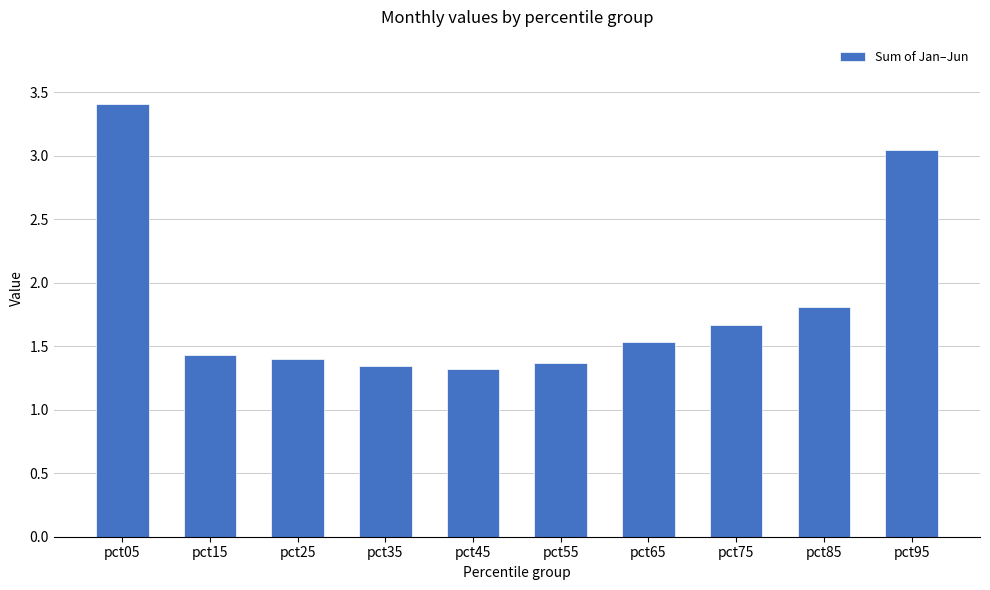

Which category has the highest value across all series?

pct05